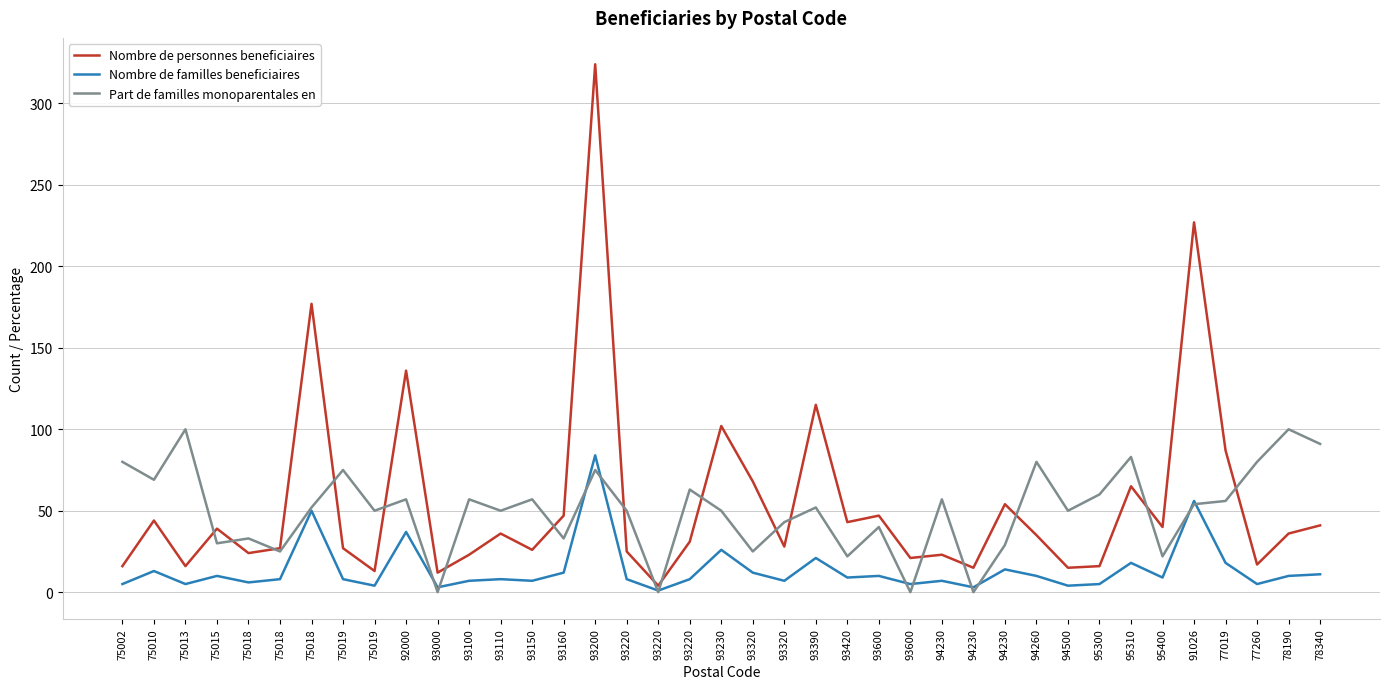

Reading left to right, what are all the values shown in this chart?

Nombre de personnes beneficiaires: 16	44	16	39	24	27	177	27	13	136	12	23	36	26	47	324	25	4	31	102	68	28	115	43	47	21	23	15	54	35	15	16	65	40	227	87	17	36	41
Nombre de familles beneficiaires: 5	13	5	10	6	8	50	8	4	37	3	7	8	7	12	84	8	1	8	26	12	7	21	9	10	5	7	3	14	10	4	5	18	9	56	18	5	10	11
Part de familles monoparentales en: 80	69	100	30	33	25	52	75	50	57	0	57	50	57	33	75	50	0	63	50	25	43	52	22	40	0	57	0	29	80	50	60	83	22	54	56	80	100	91